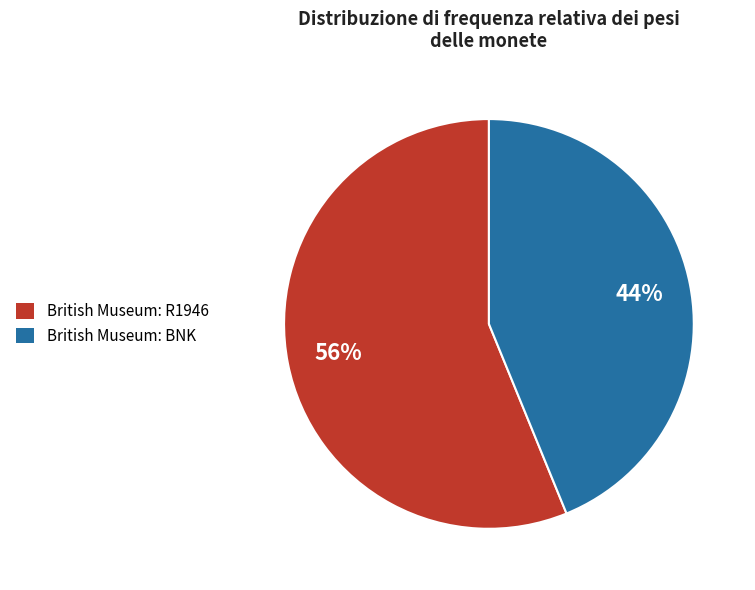

True or false: British Museum: BNK accounts for 44% of the total.

True